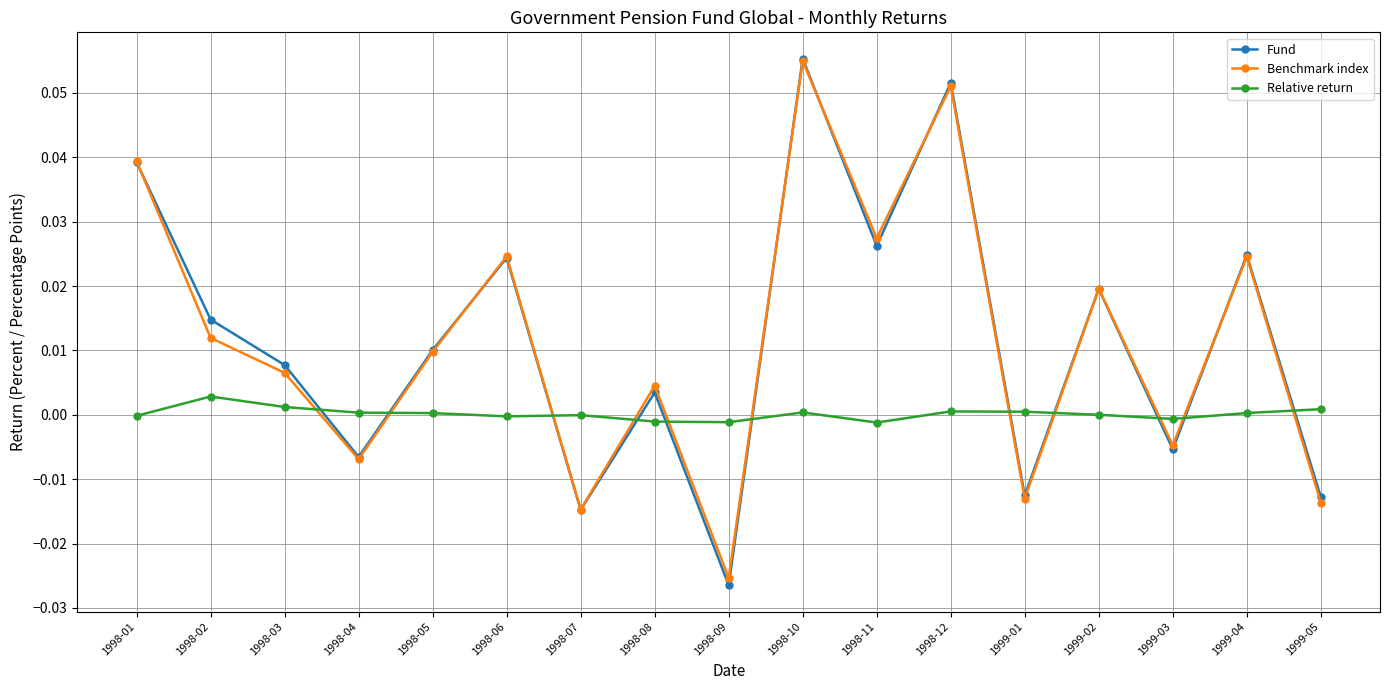

Which series ends up on top after the final intersection of Fund and Relative return?

Relative return